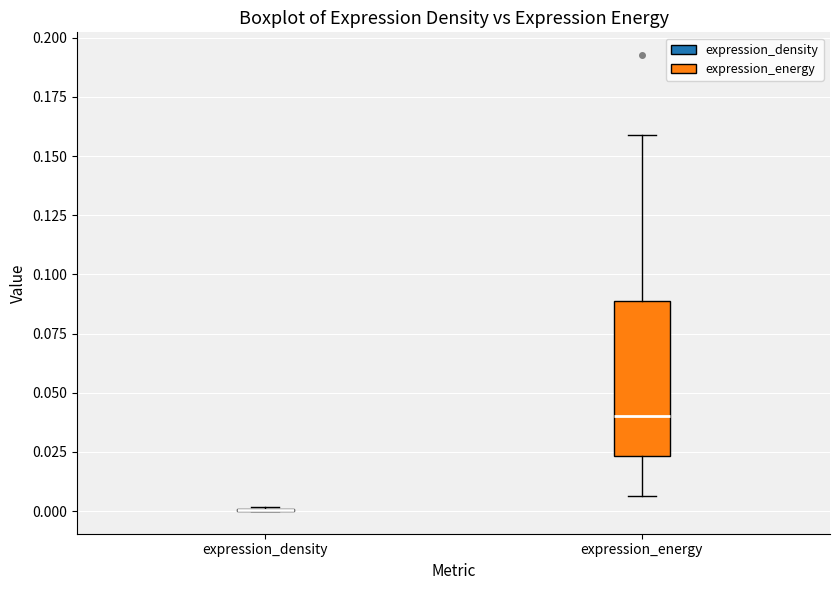

Reading left to right, transcribe this box plot: for each box, give where its median line is, the range the box spans, and where its two whiskers end, as read against the y-axis. The values are not printed on the chart, so give them approximately, as read against the axis.

expression_density: box collapsed to a line at 0.000, whiskers 0.000 to 0.000
expression_energy: median 0.040, box 0.025 to 0.090, whiskers 0.005 to 0.160